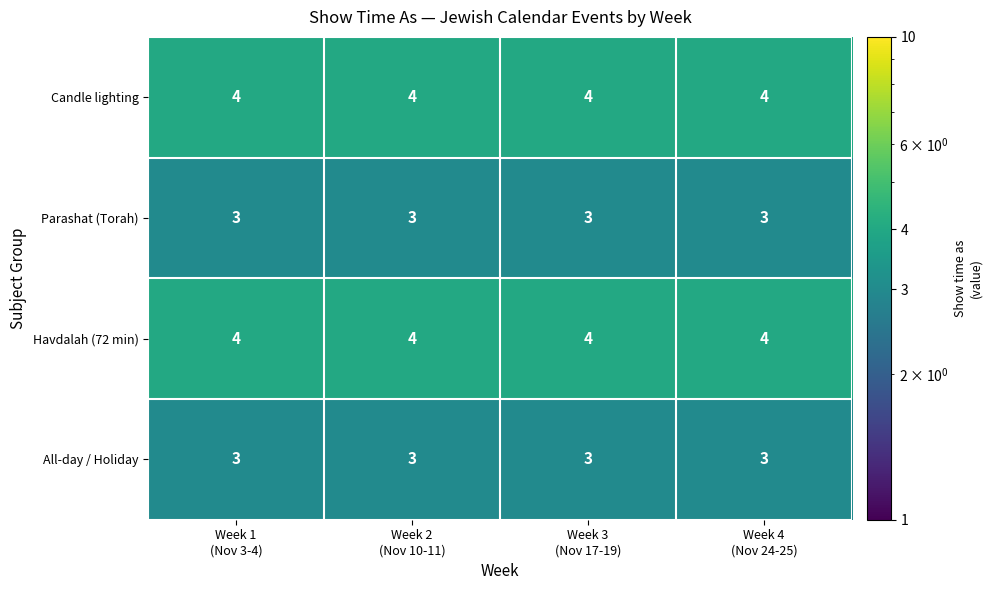

What is the minimum value shown in the chart?

3